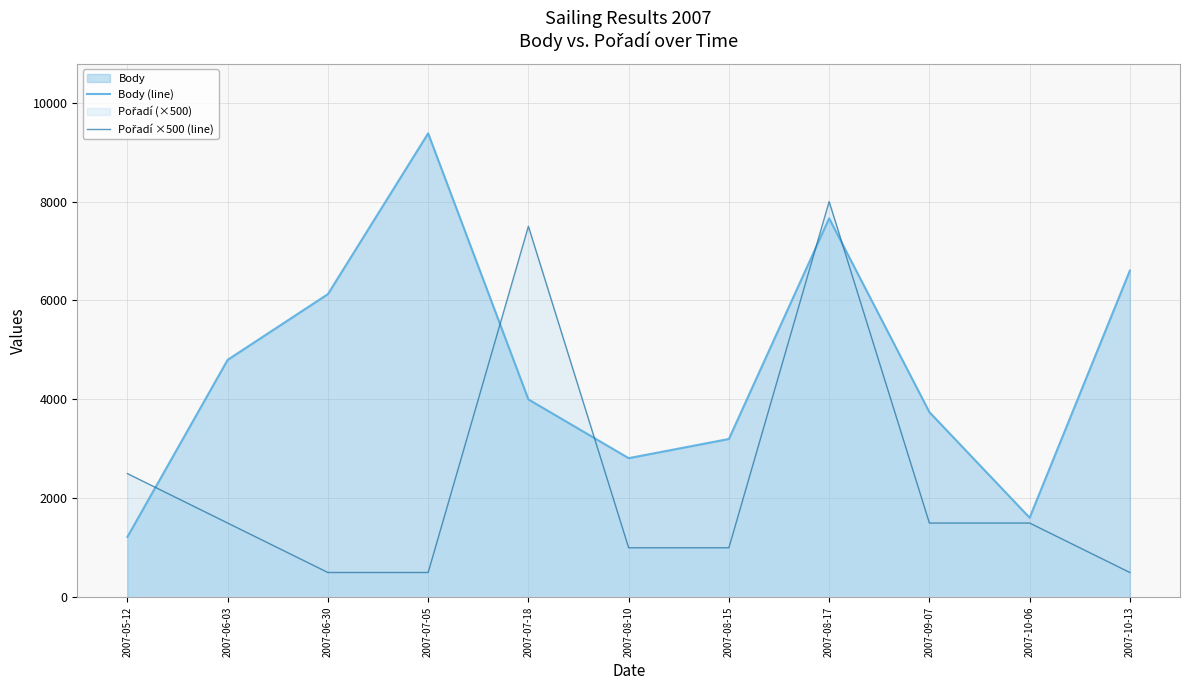

How many times do Body (line) and Pořadí ×500 (line) cross each other?

5